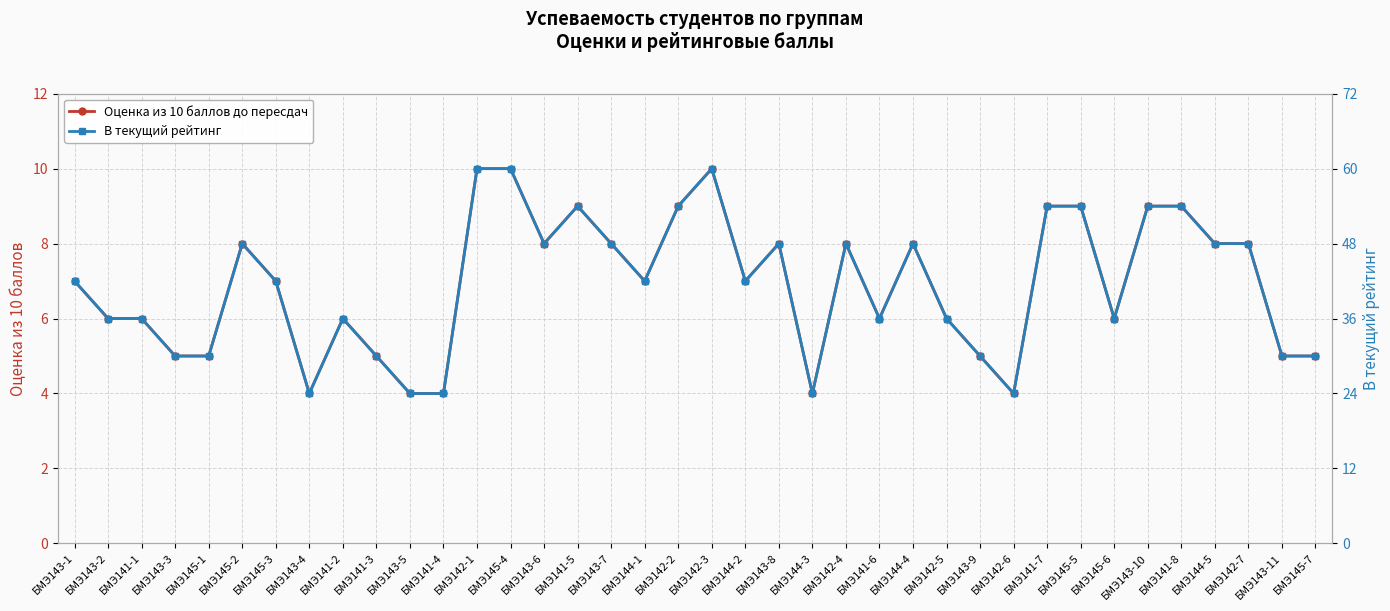

Is it true that В текущий рейтинг equals 30 at БМЭ143-11?

True